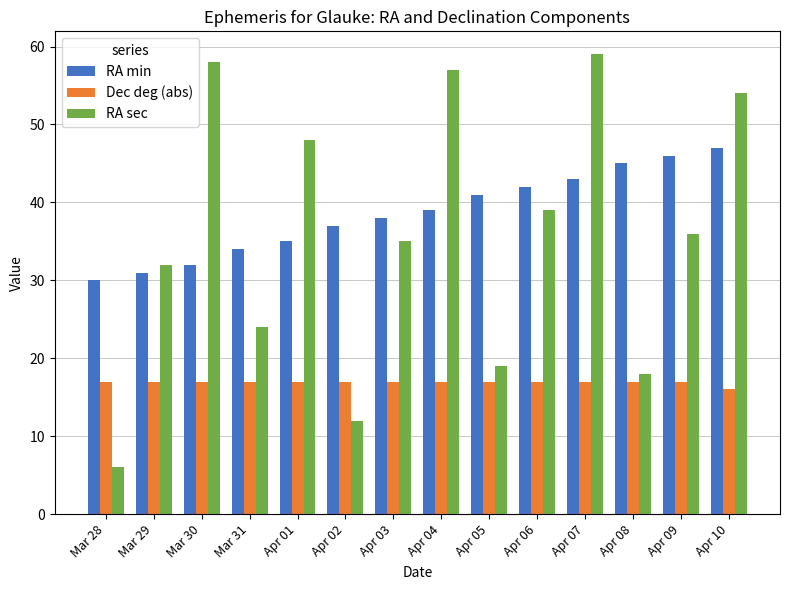

Are the bars grouped side by side (vs. stacked)?

Yes